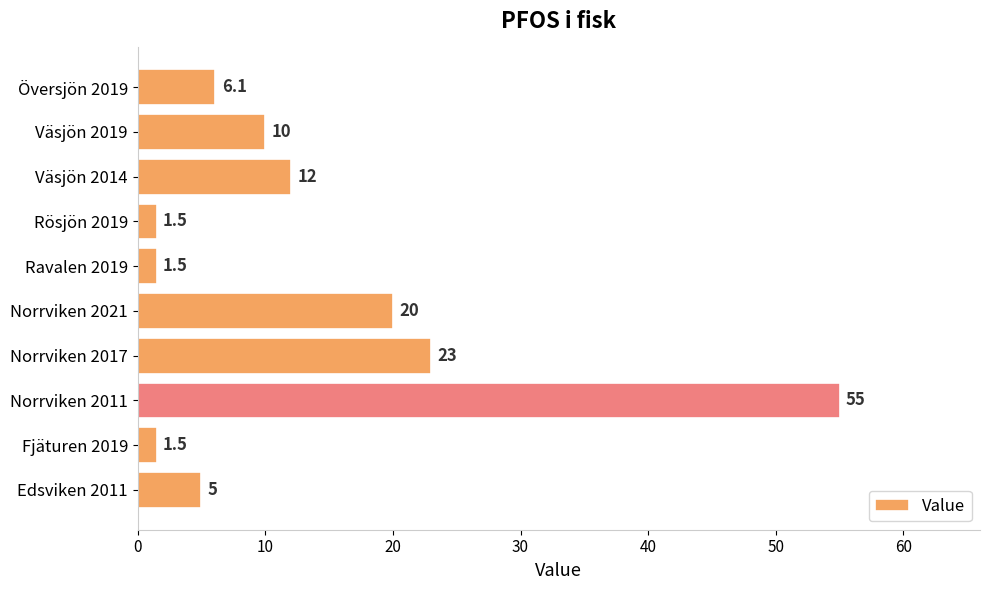

What is the approximate value at Fjäturen 2019?

1.5